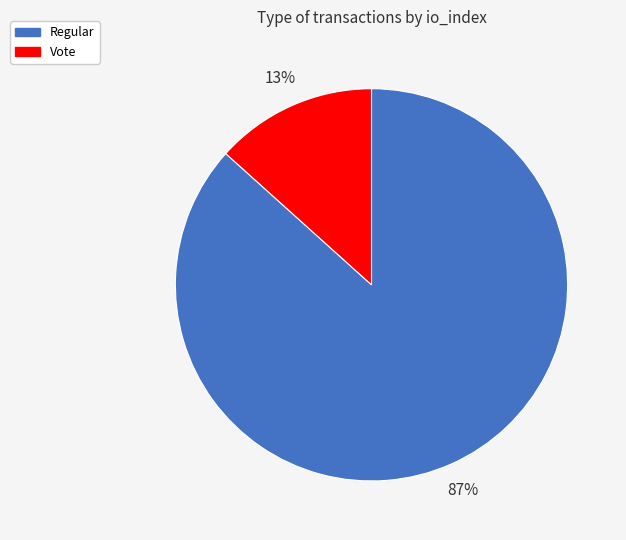

What is the smallest slice in the pie chart?

Vote